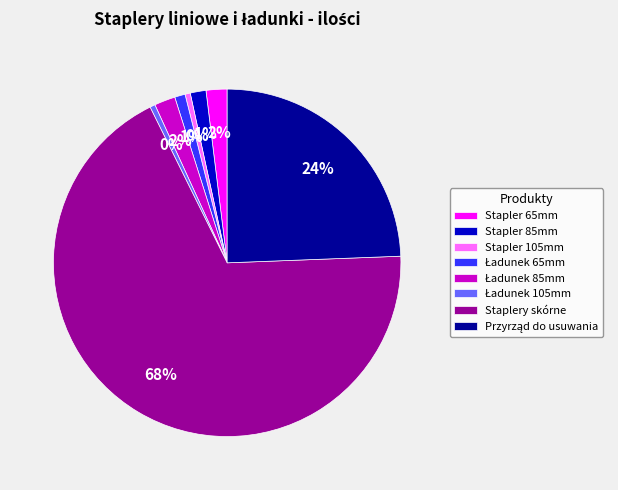

What is the largest slice in the pie chart?

Staplery skórne